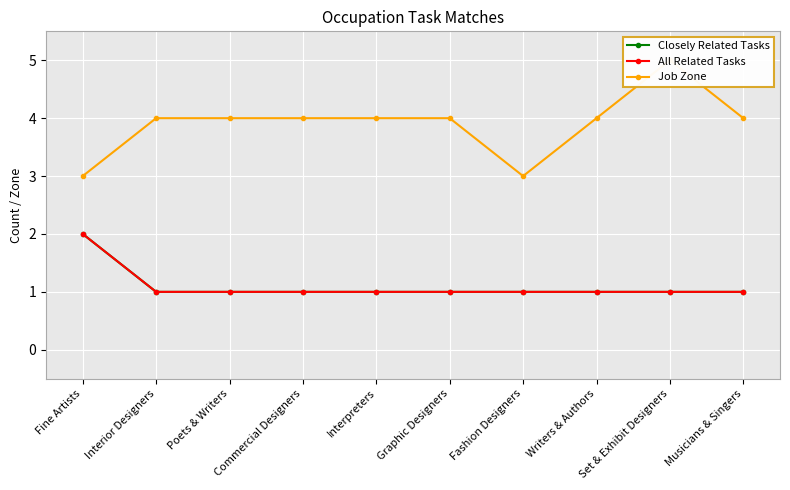

Between Commercial Designers and Musicians & Singers, which series saw the biggest shift?

Closely Related Tasks